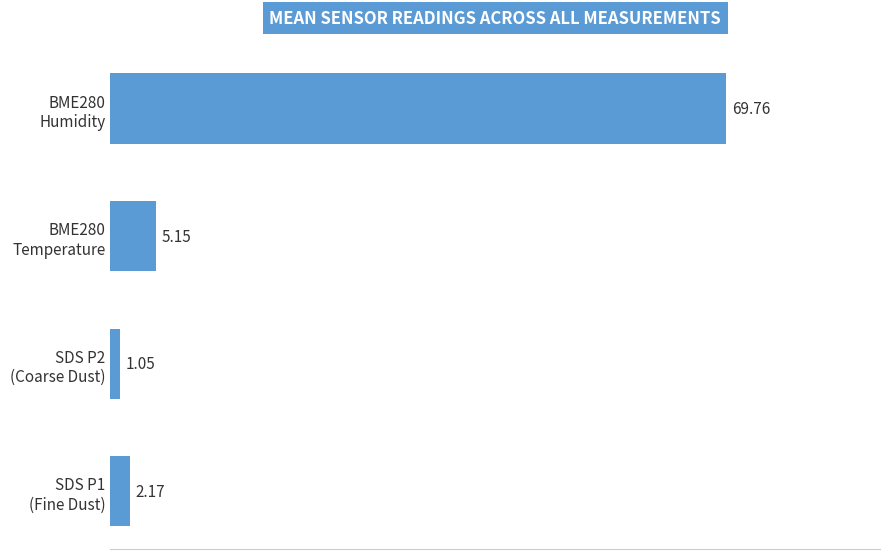

What is the average value?

19.5